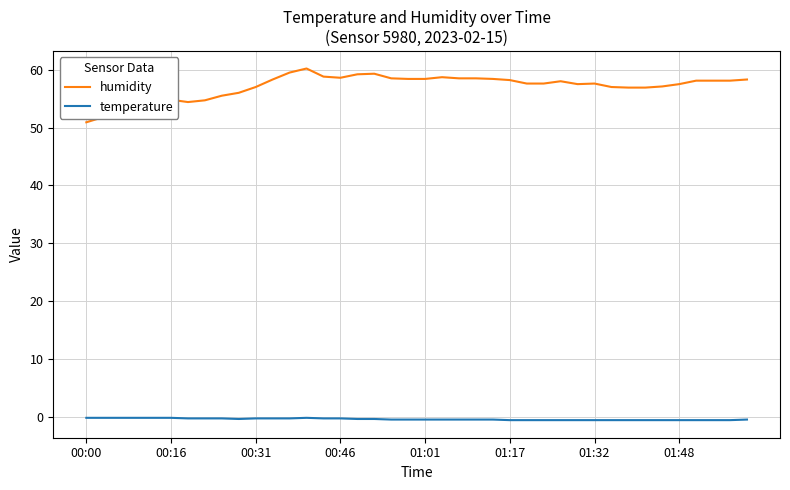

What is the maximum value shown in the chart?

60.2